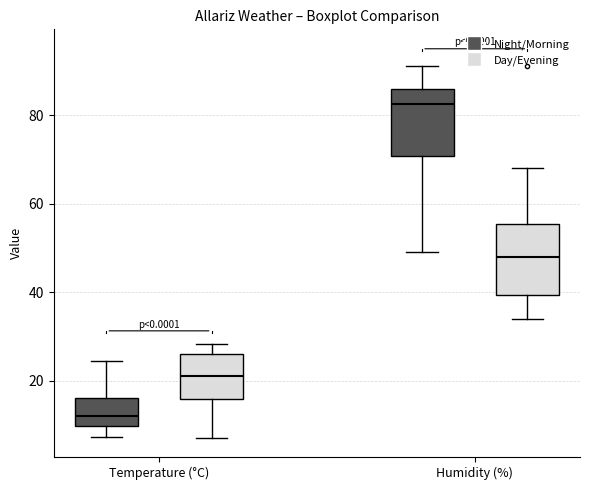

Reading left to right, read every box against the y-axis: the position of its median line, the range the box covers, and the ends of its whiskers. The values are not printed on the chart, so give them approximately, as read against the axis.

Temperature (°C) (Night/Morning): median 12, box 10 to 16, whiskers 8 to 24
Temperature (°C) (Day/Evening): median 22, box 16 to 26, whiskers 8 to 28
Humidity (%) (Night/Morning): median 82, box 70 to 86, whiskers 50 to 92
Humidity (%) (Day/Evening): median 48, box 40 to 56, whiskers 34 to 68